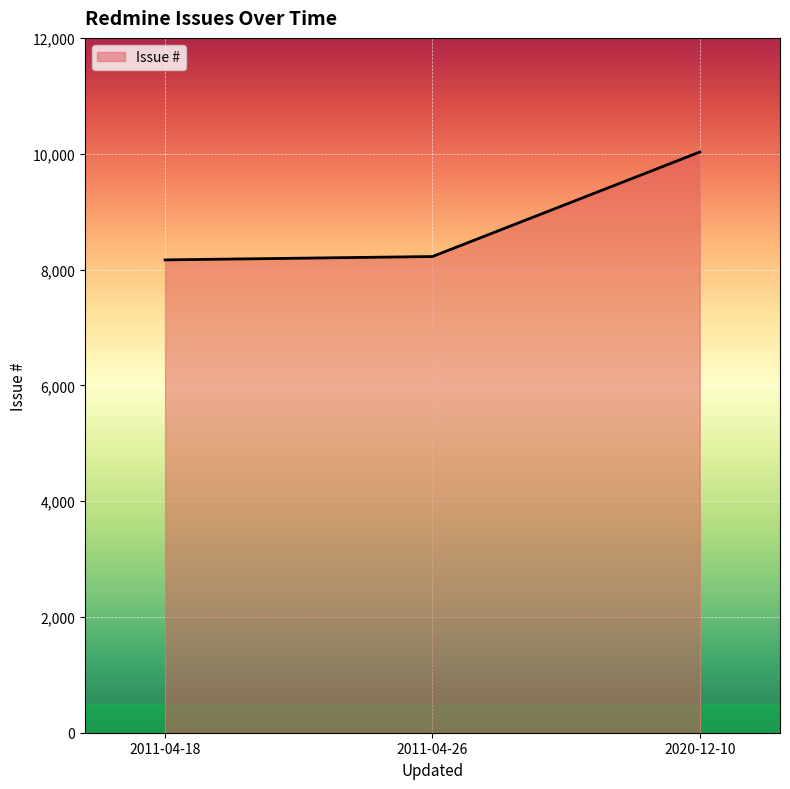

Where is the data nearest to the value 9097?

2011-04-26